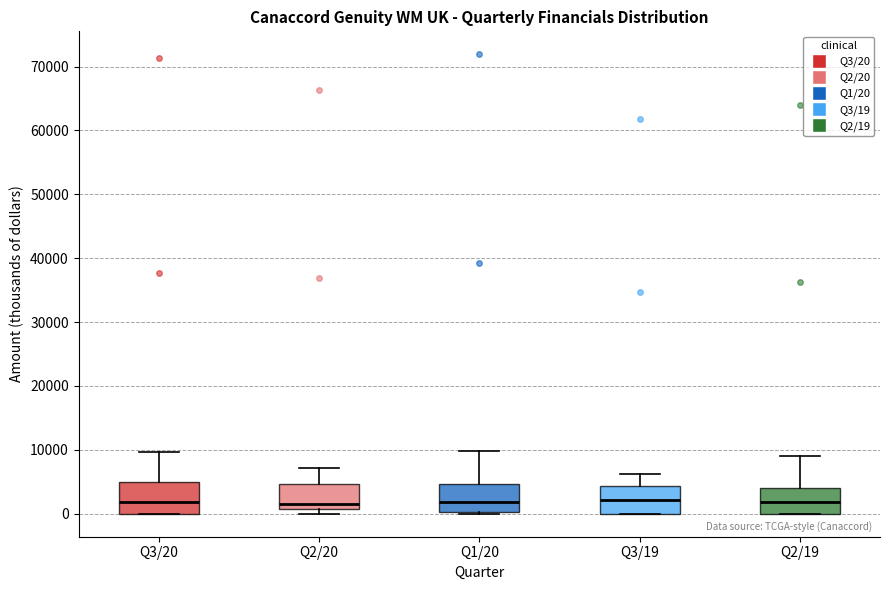

Reading left to right, transcribe this box plot: for each box, give where its median line is, the range the box spans, and where its two whiskers end, as read against the y-axis. The values are not printed on the chart, so give them approximately, as read against the axis.

Q3/20: median 2000, box 0 to 5000, whiskers 0 to 10000
Q2/20: median 2000, box 1000 to 5000, whiskers 0 to 7000
Q1/20: median 2000, box 0 to 5000, whiskers 0 to 10000
Q3/19: median 2000, box 0 to 4000, whiskers 0 to 6000
Q2/19: median 2000, box 0 to 4000, whiskers 0 to 9000